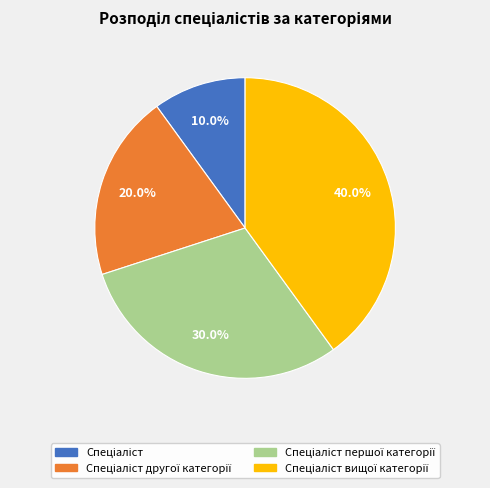

Is there a majority slice in this chart?

No